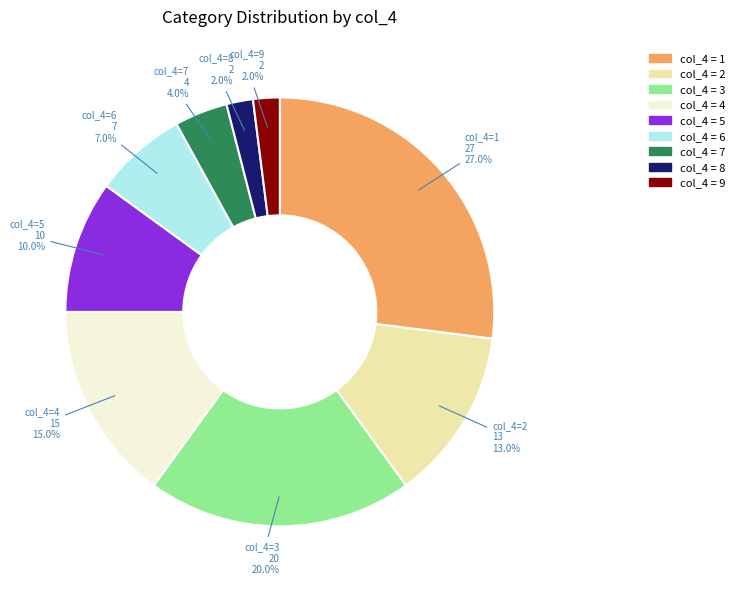

Does any single category account for the majority?

No